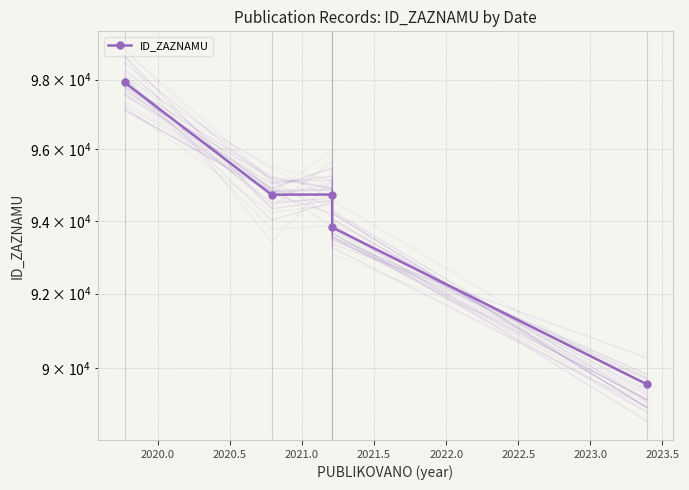

What is the difference between the second highest and second lowest values?

916